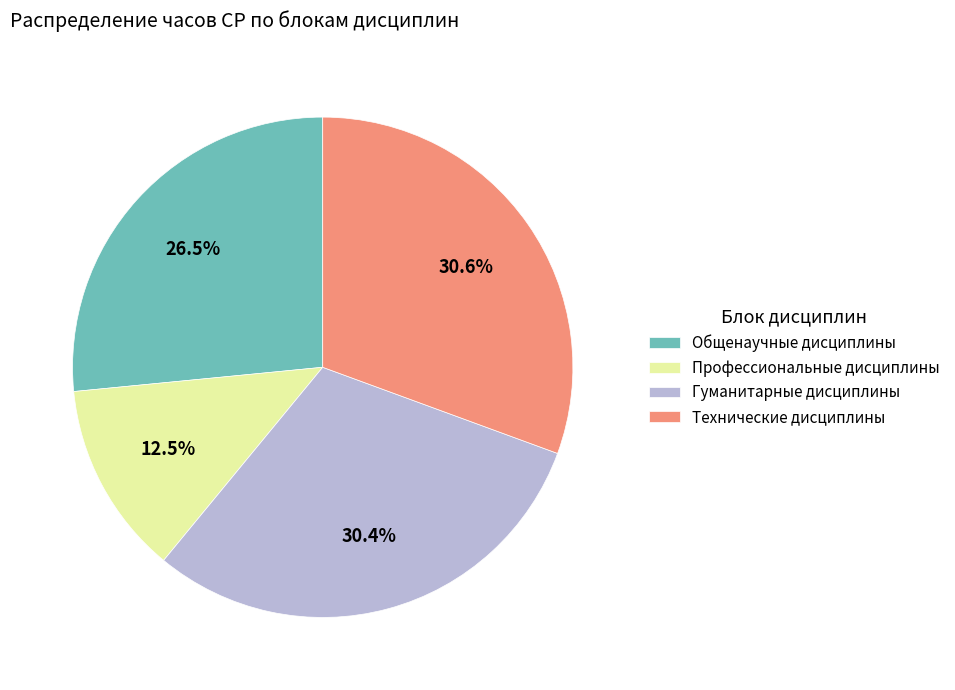

Approximately how many times larger is the value at Гуманитарные дисциплины compared to Профессиональные дисциплины?

2.4